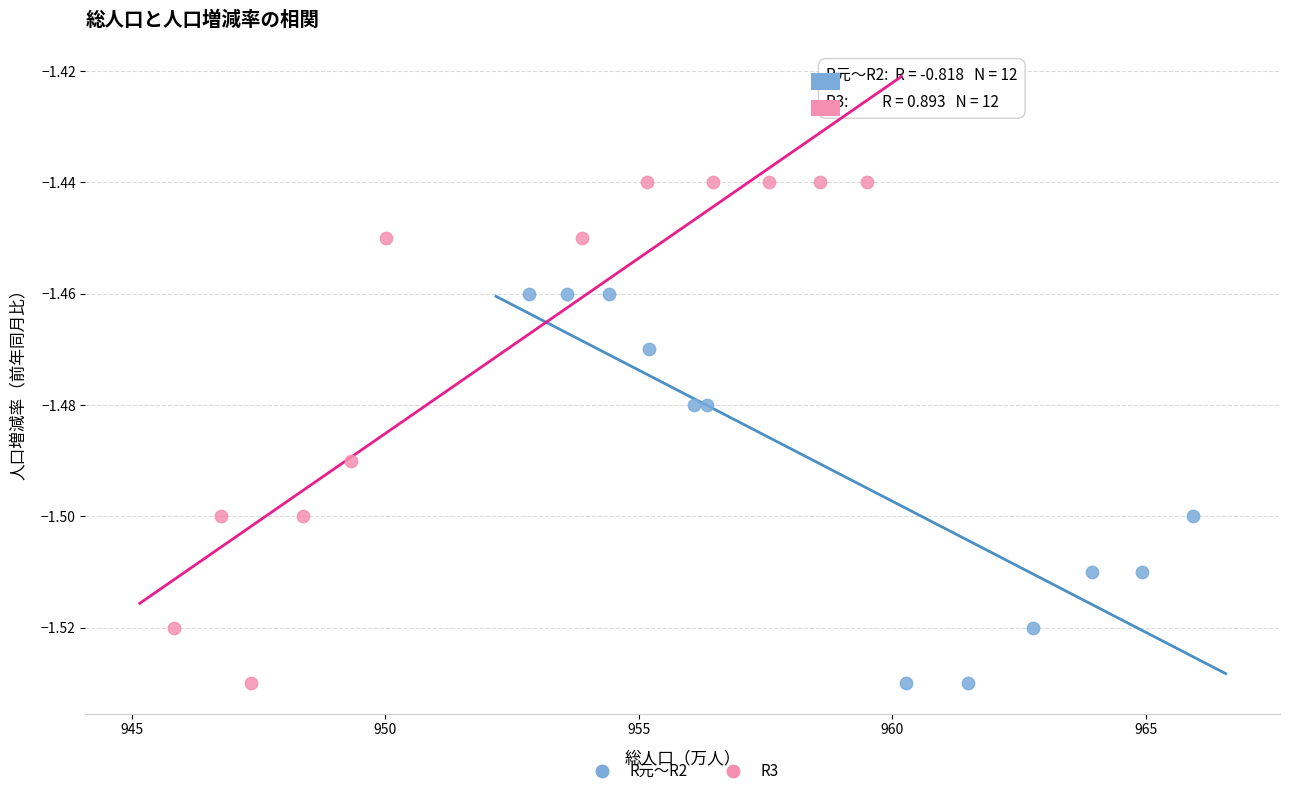

Which series reaches the maximum Y coordinate?

R3